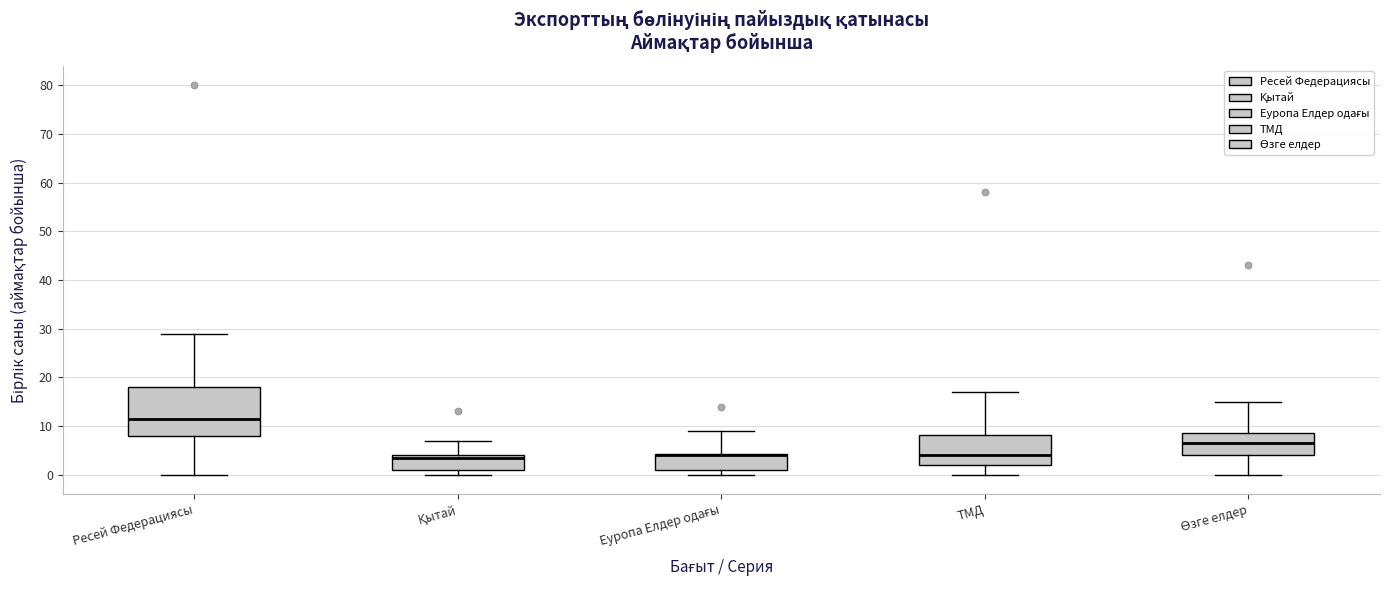

Which box is the tallest, from its lower edge to its upper edge?

Ресей Федерациясы